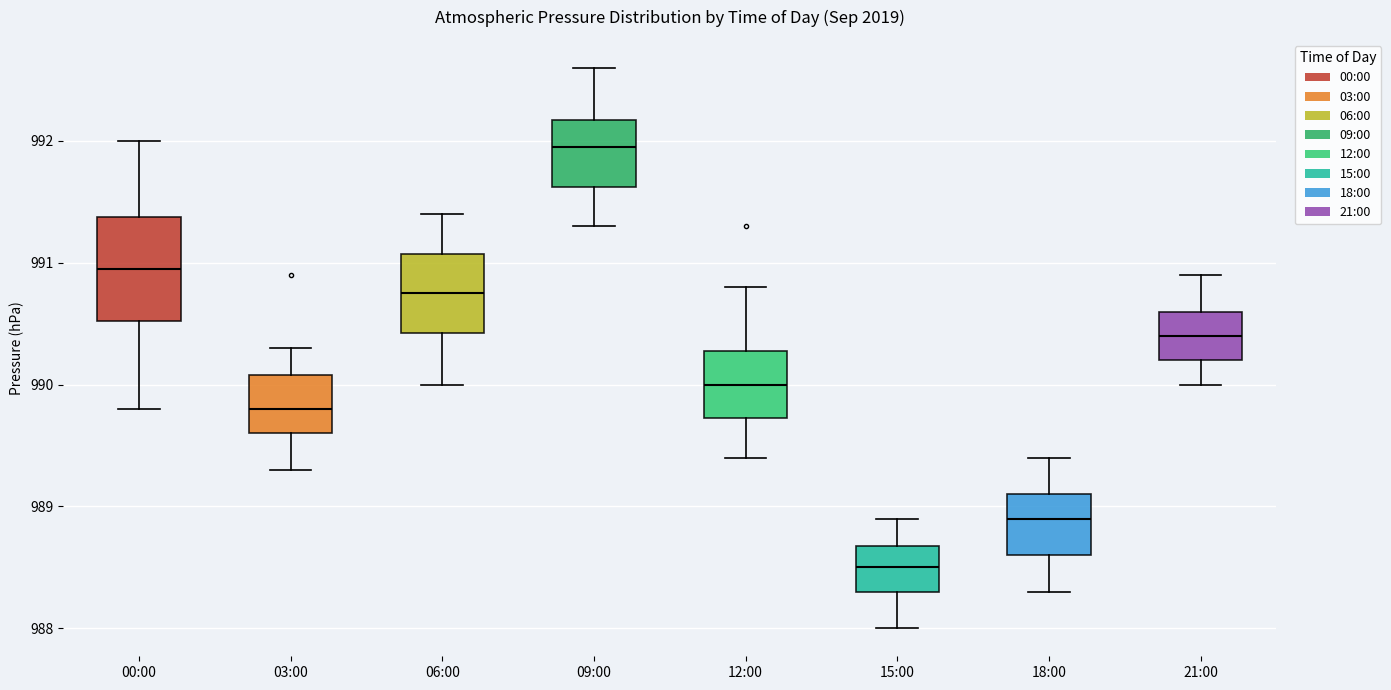

Reading left to right, transcribe this box plot: for each box, give where its median line is, the range the box spans, and where its two whiskers end, as read against the y-axis. The values are not printed on the chart, so give them approximately, as read against the axis.

00:00: median 991.0, box 990.5 to 991.4, whiskers 989.8 to 992.0
03:00: median 989.8, box 989.6 to 990.1, whiskers 989.3 to 990.3
06:00: median 990.8, box 990.4 to 991.1, whiskers 990.0 to 991.4
09:00: median 992.0, box 991.6 to 992.2, whiskers 991.3 to 992.6
12:00: median 990.0, box 989.7 to 990.3, whiskers 989.4 to 990.8
15:00: median 988.5, box 988.3 to 988.7, whiskers 988.0 to 988.9
18:00: median 988.9, box 988.6 to 989.1, whiskers 988.3 to 989.4
21:00: median 990.4, box 990.2 to 990.6, whiskers 990.0 to 990.9